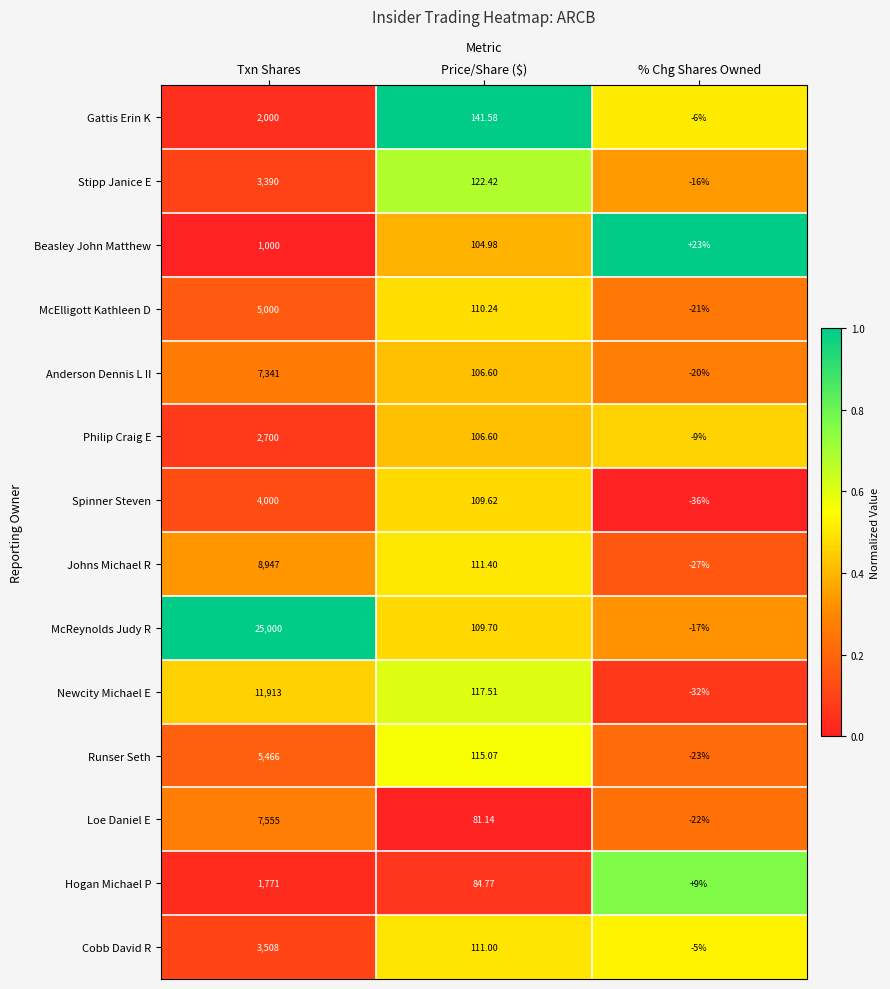

At which category does the chart reach its peak across all series?

Txn Shares